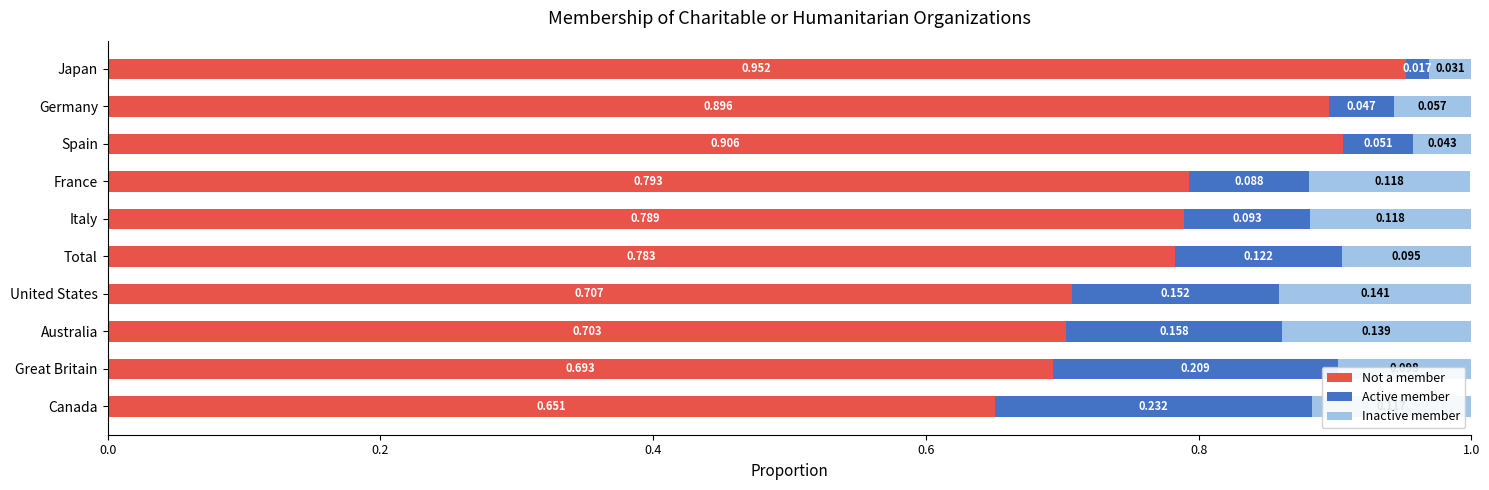

At which label does Not a member reach its minimum?

Canada